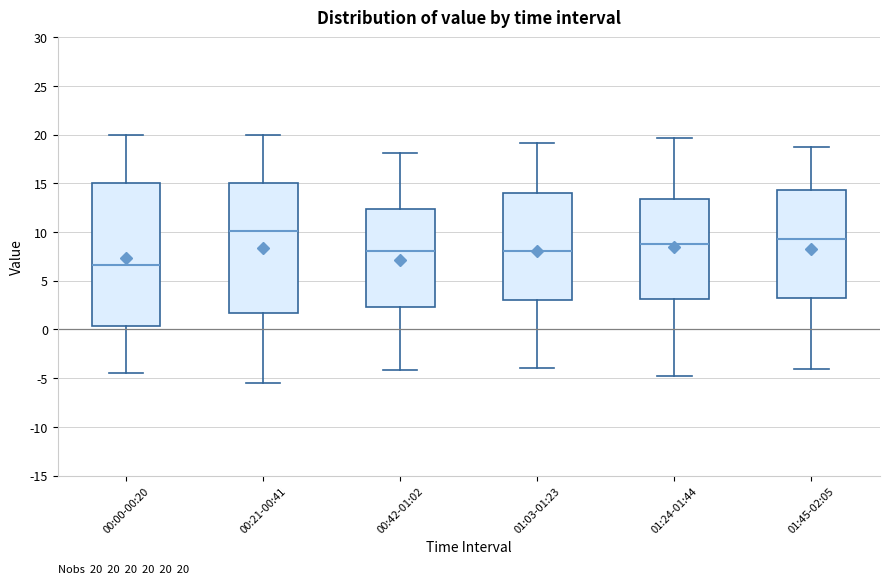

Which box is the tallest, from its lower edge to its upper edge?

00:00-00:20